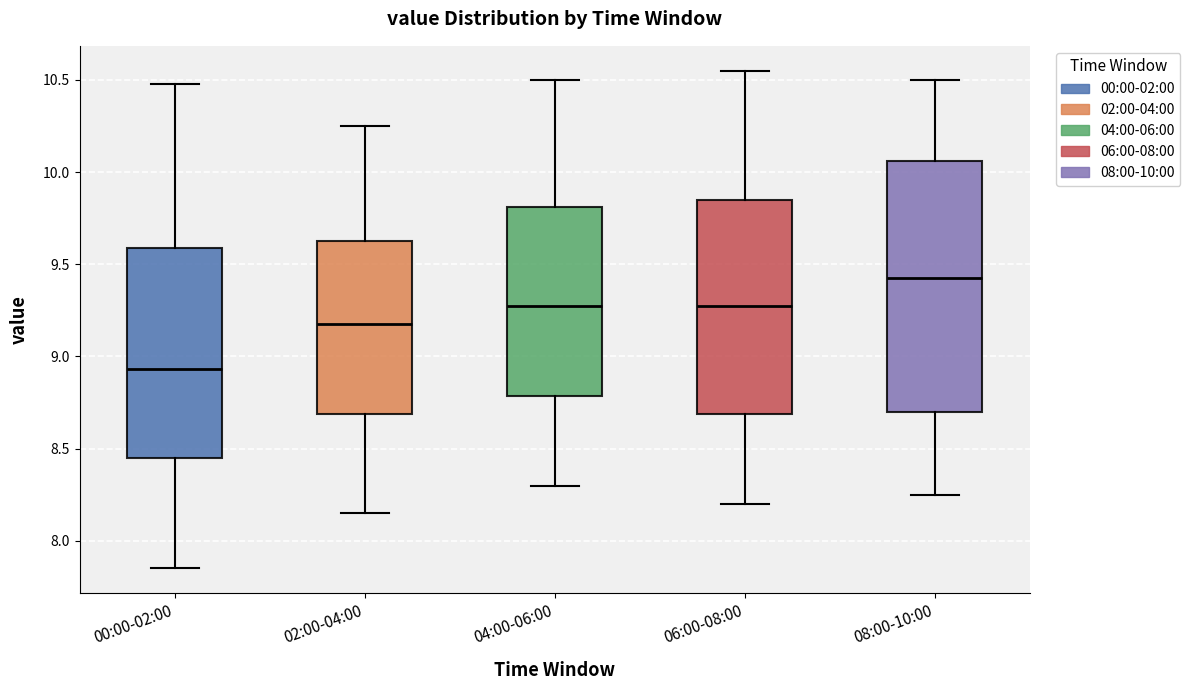

Where does the lower whisker of the box for 08:00-10:00 end on the y-axis? The values are not printed on the chart, so give them approximately, as read against the axis.

8.25